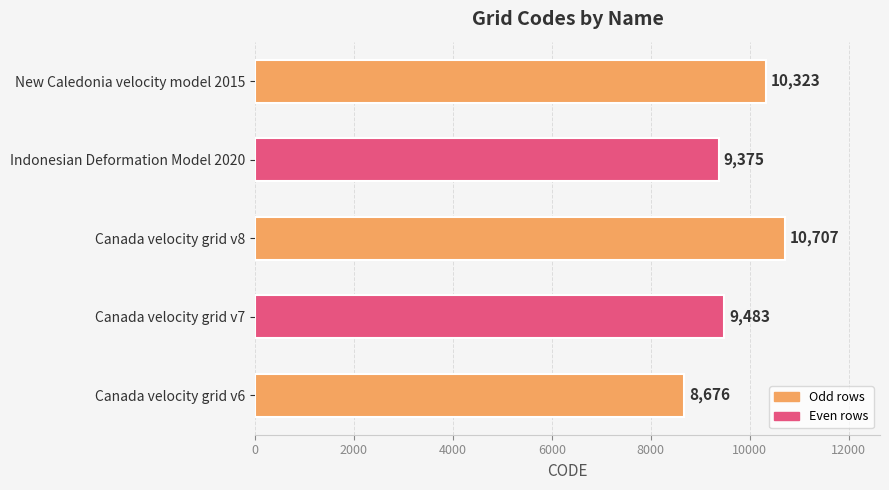

What is the smallest value displayed?

8676